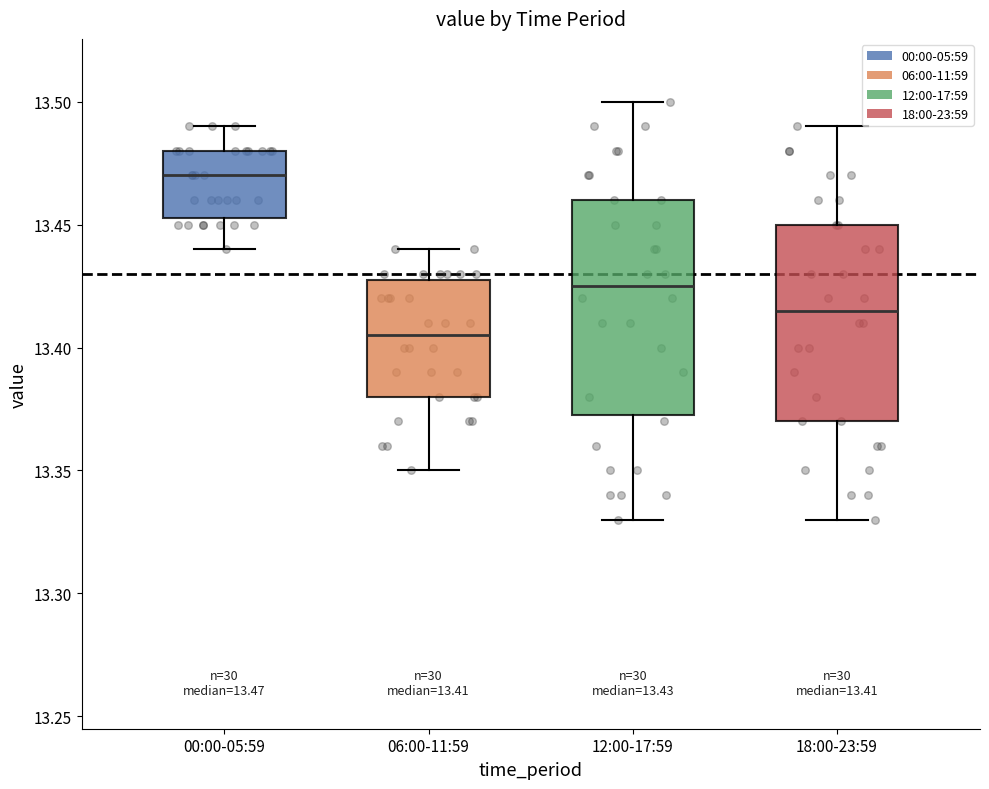

Which box has the lowest median line?

06:00-11:59